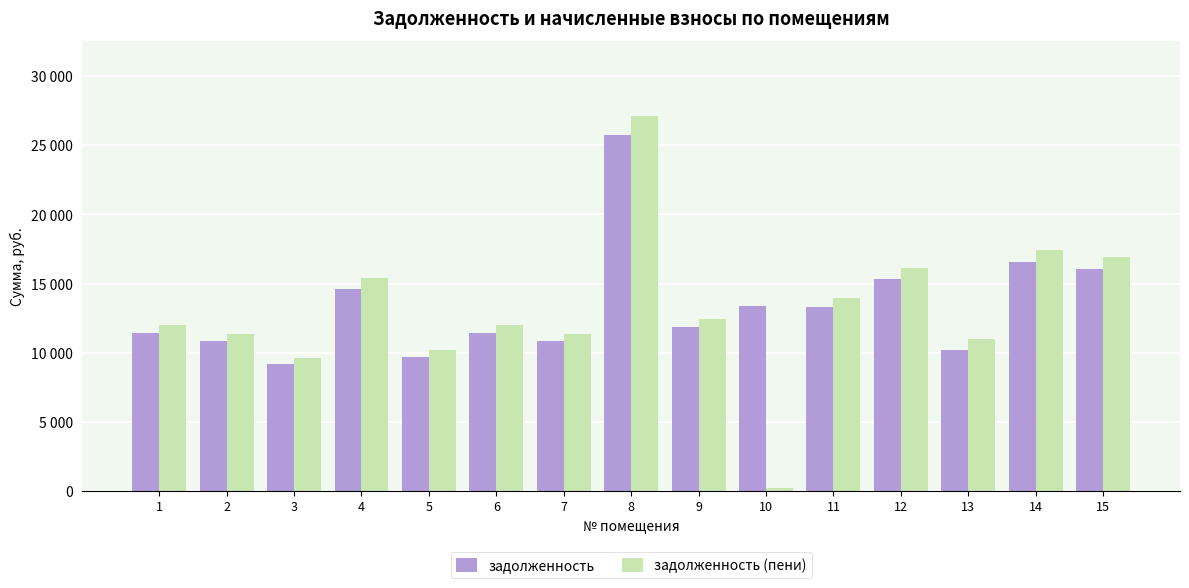

Are the bars horizontal?

No